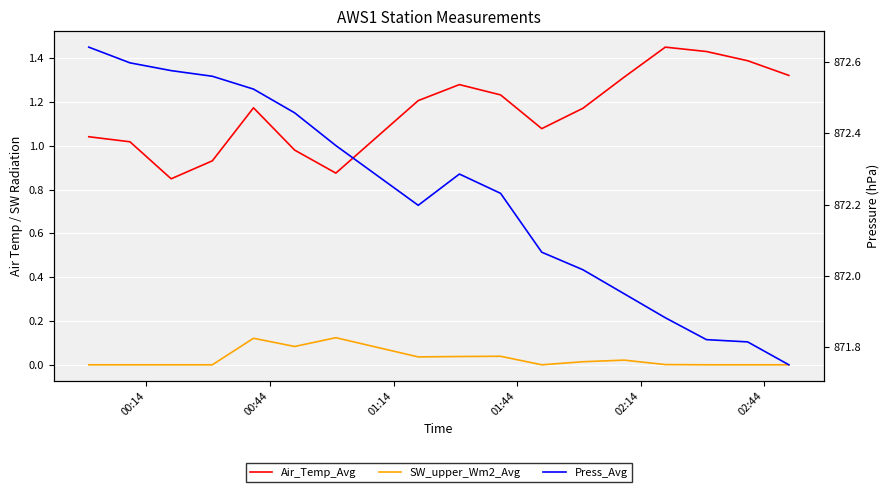

At which label is SW_upper_Wm2_Avg closest to 0?

00:14